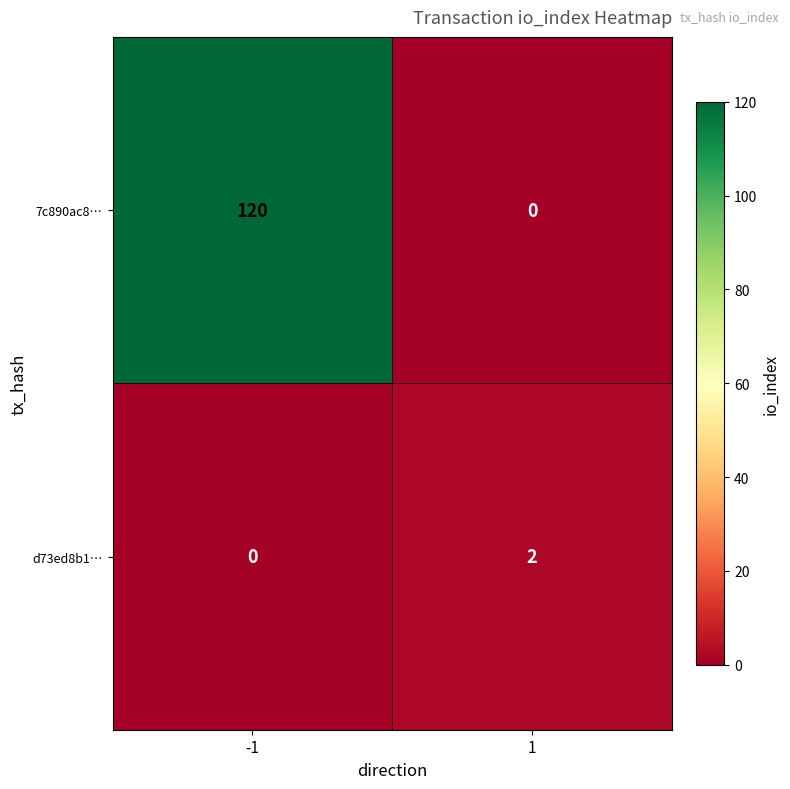

Rank the series by their maximum value, from lowest to highest.

d73ed8b1…, 7c890ac8…